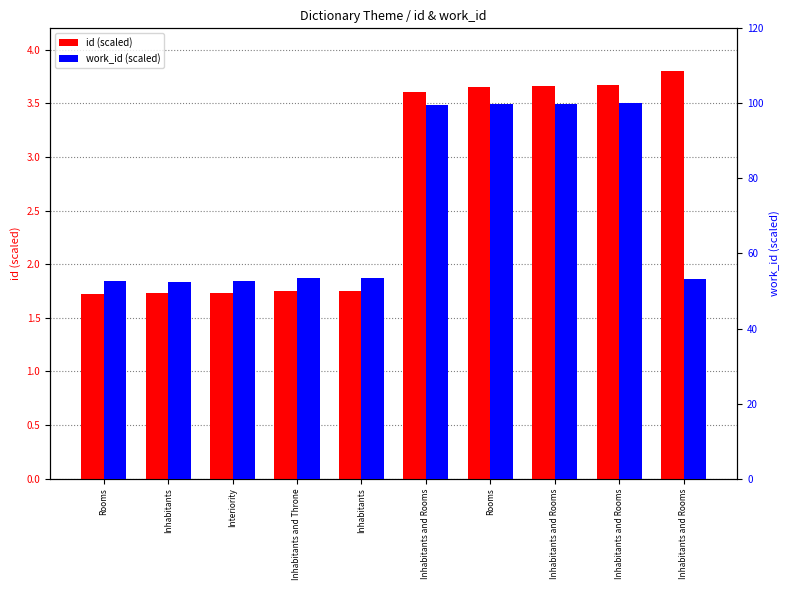

Rank the series by their maximum value, from highest to lowest.

work_id (scaled), id (scaled)